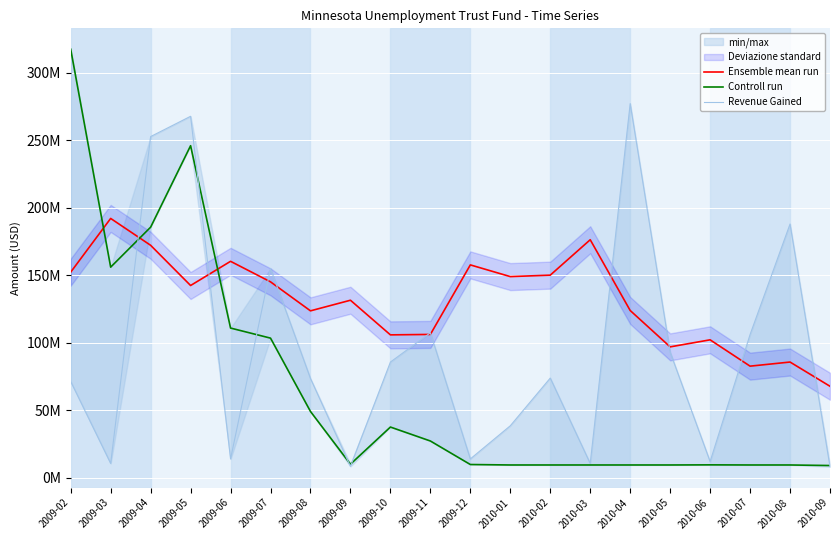

True or false: Controll run has a value of 6922174.2 at 2009-11.

False